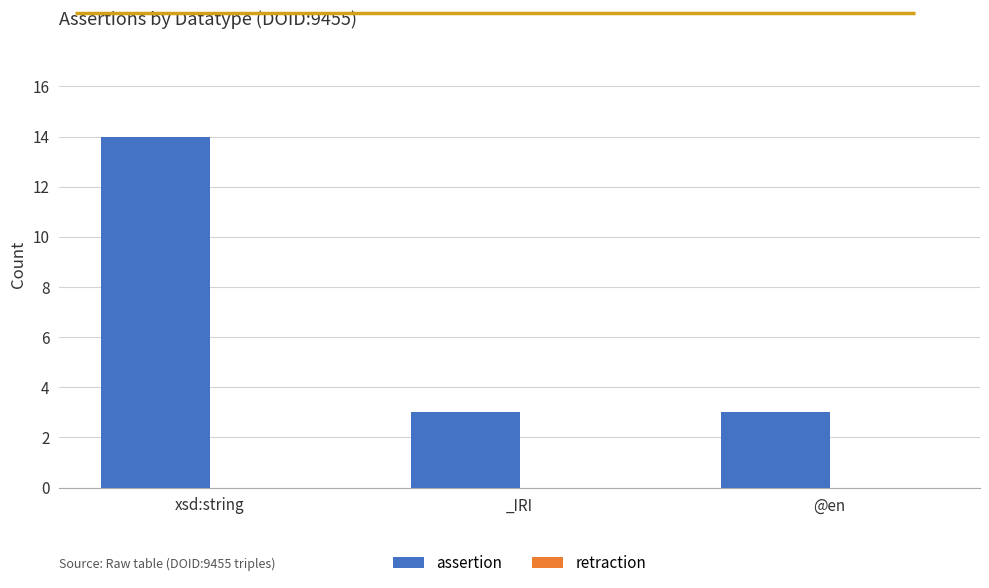

True or false: the data shows 3 at @en.

True